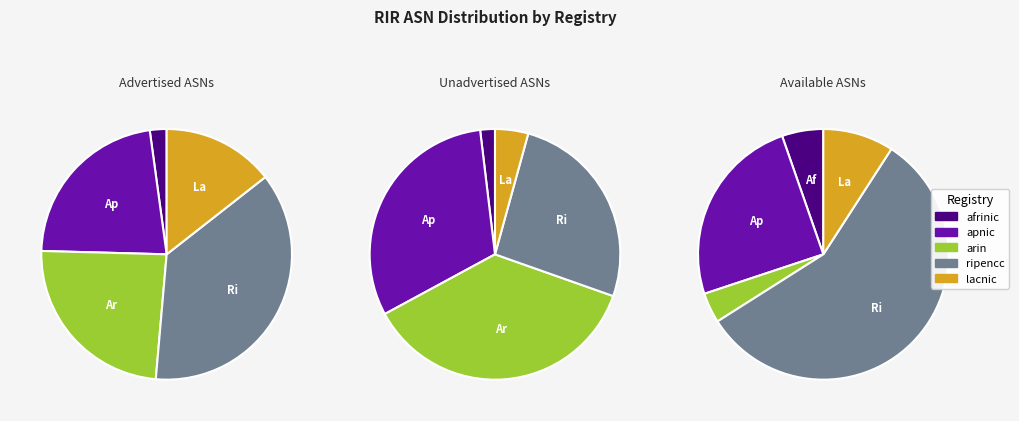

The afrinic slice represents 1% of the pie. True or false?

False